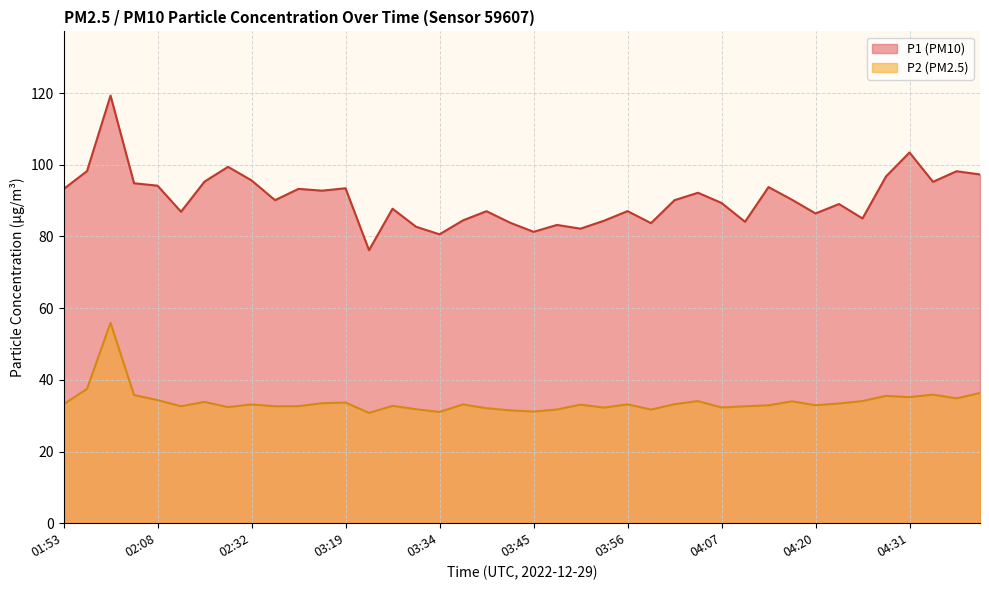

List the series in order of their peak value, lowest first.

P2 (PM2.5), P1 (PM10)